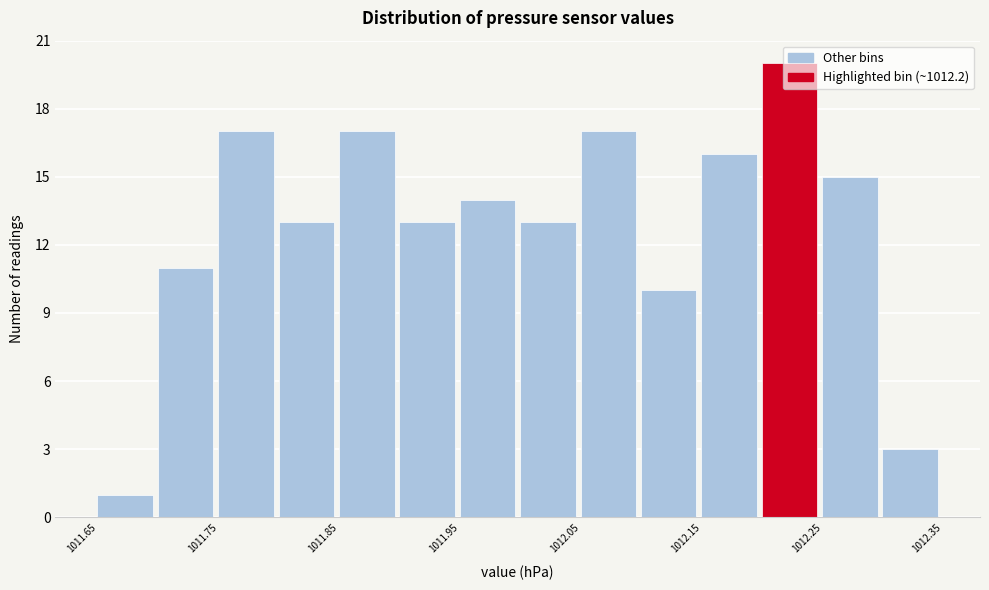

Reading left to right, transcribe this chart: for each bar, give the range it covers on the x-axis and its height. The values are not printed on the chart, so give them approximately, as read against the axis.

1011.65 to 1011.70: 1
1011.70 to 1011.75: 11
1011.75 to 1011.80: 17
1011.80 to 1011.85: 13
1011.85 to 1011.90: 17
1011.90 to 1011.95: 13
1011.95 to 1012.00: 14
1012.00 to 1012.05: 13
1012.05 to 1012.10: 17
1012.10 to 1012.15: 10
1012.15 to 1012.20: 16
1012.20 to 1012.25: 20
1012.25 to 1012.30: 15
1012.30 to 1012.35: 3